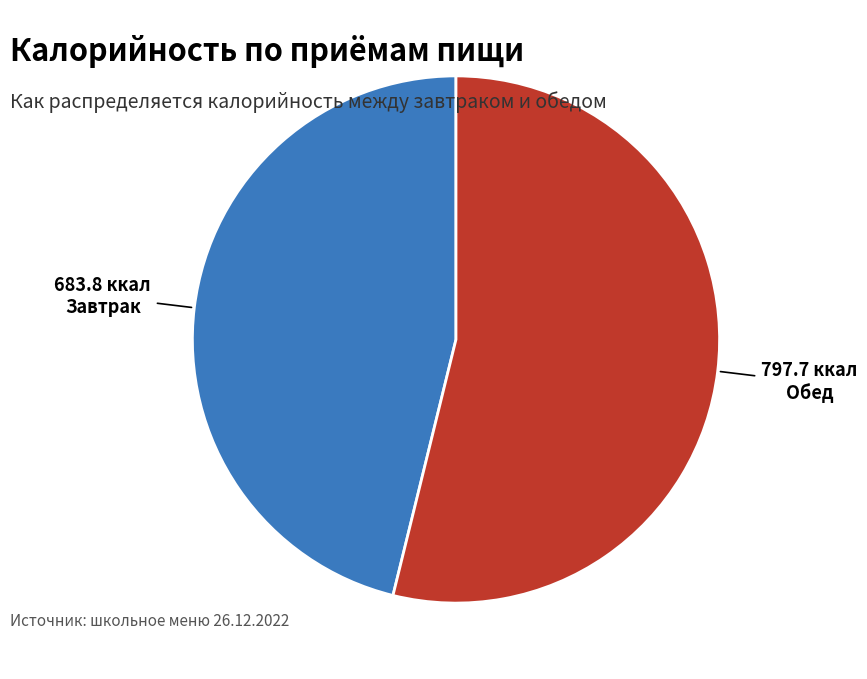

What is the smallest slice in the pie chart?

Завтрак